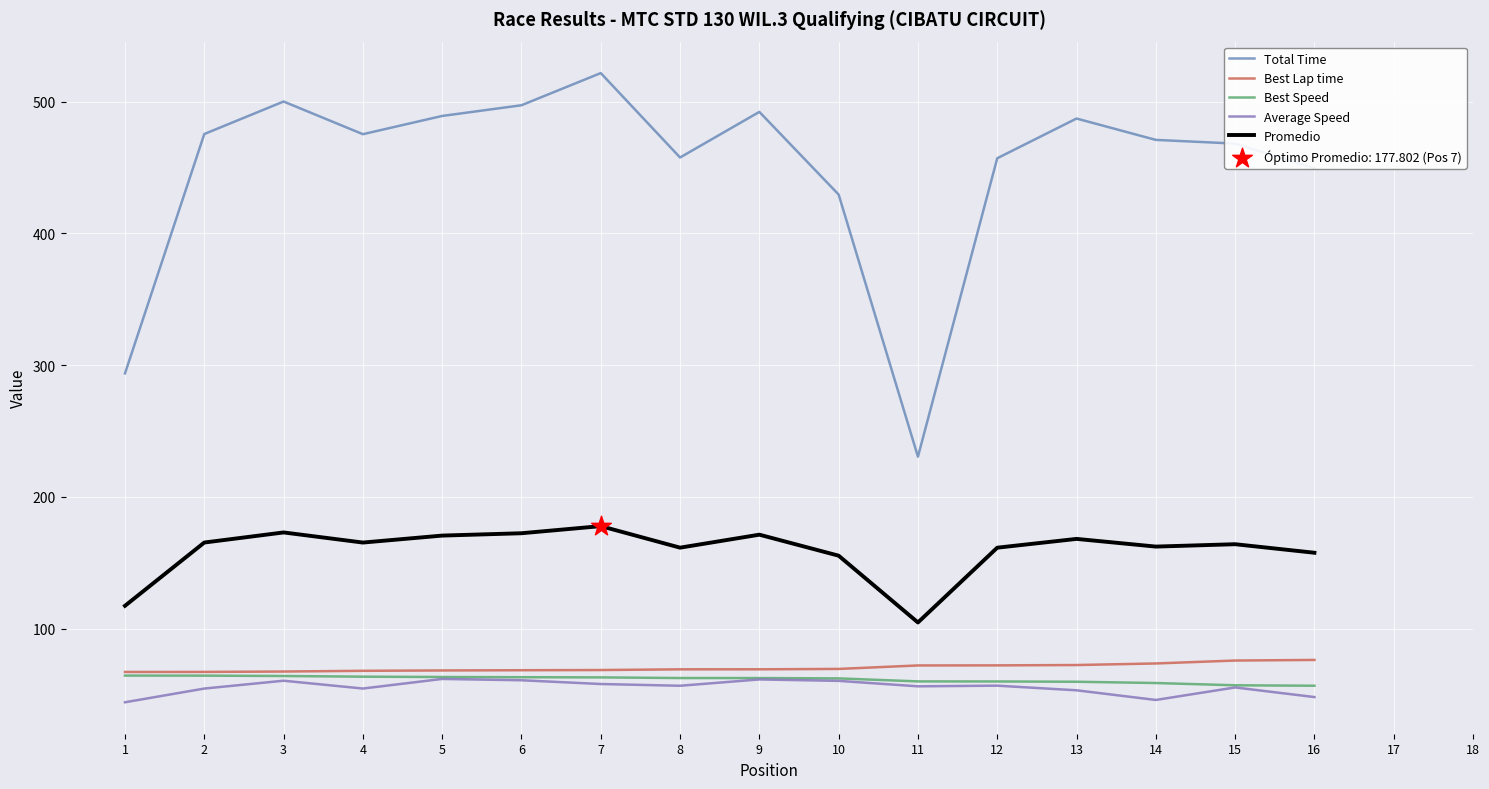

What is the total value across all series at 2?

826.8